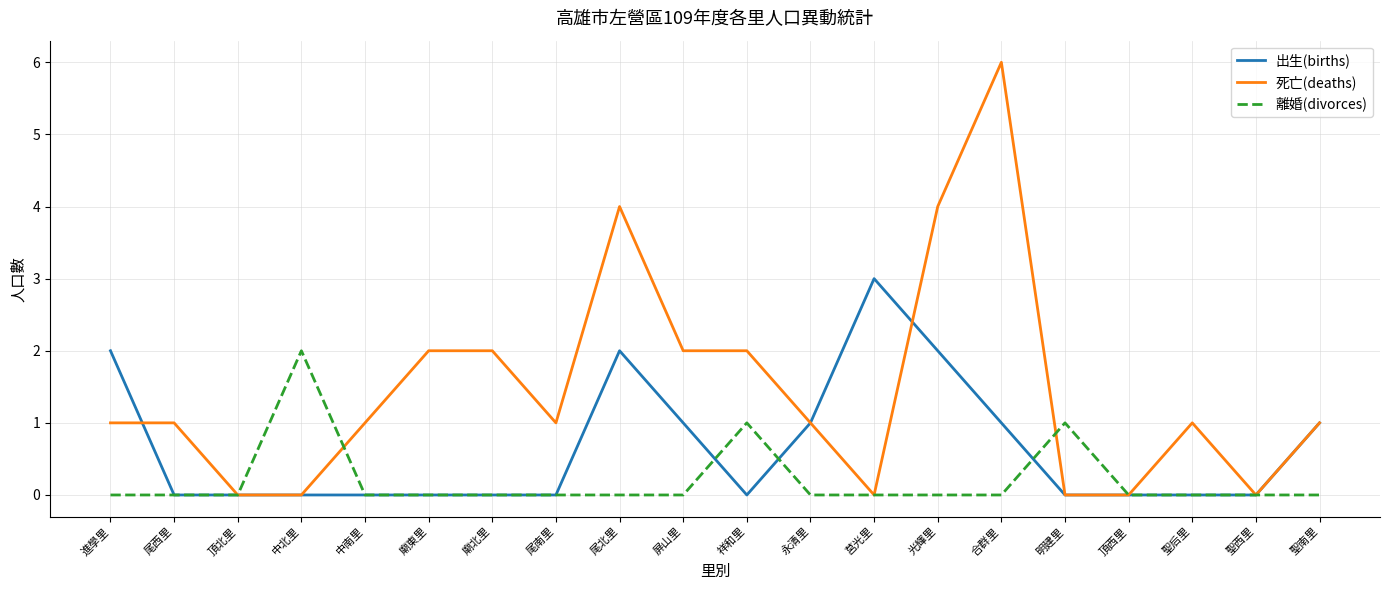

Count the 死亡(deaths) values in the range 0 to 2.

17